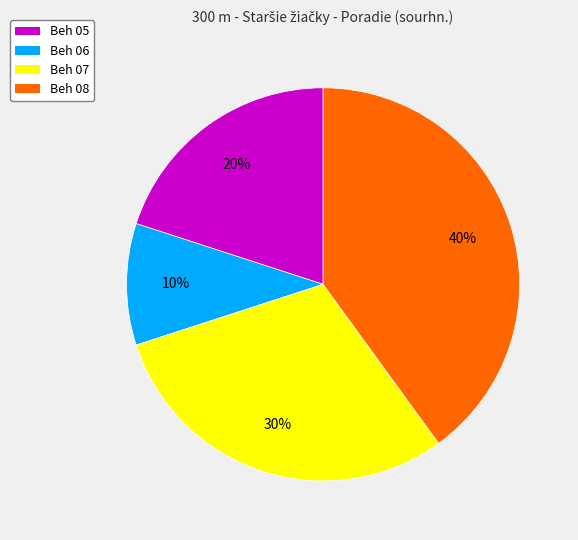

To the nearest percent, what is the difference between the largest and smallest slice percentages?

30%